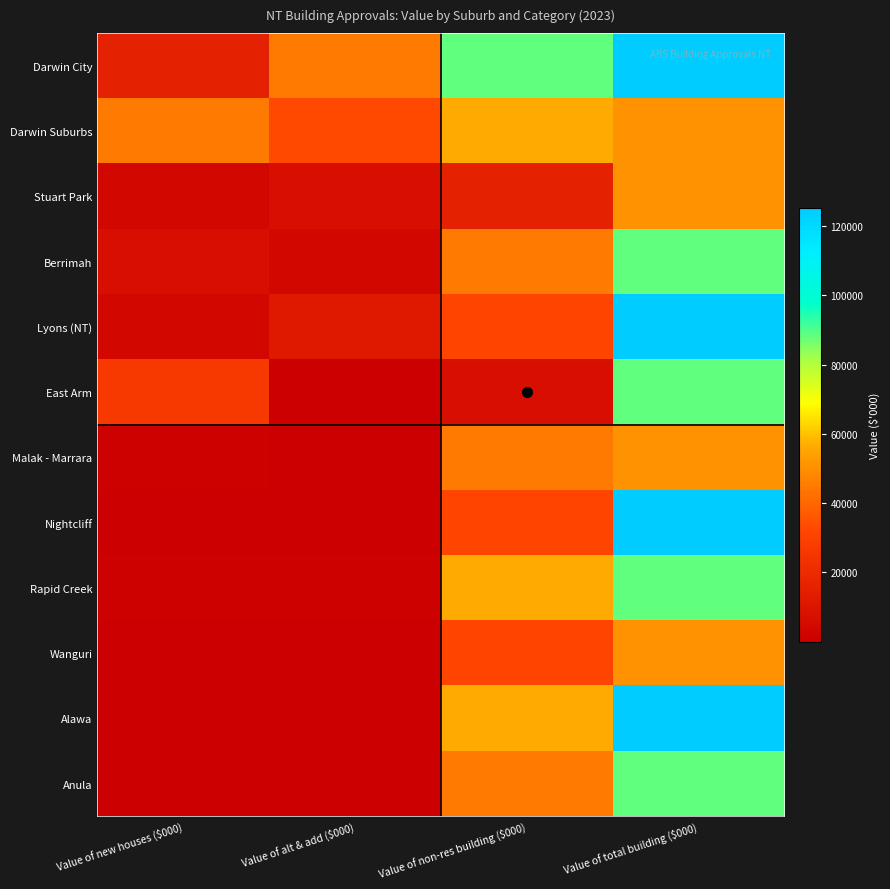

List the series in order of their peak value, highest first.

Darwin City, Lyons (NT), Nightcliff, Alawa, Berrimah, East Arm, Rapid Creek, Anula, Darwin Suburbs, Stuart Park, Malak - Marrara, Wanguri